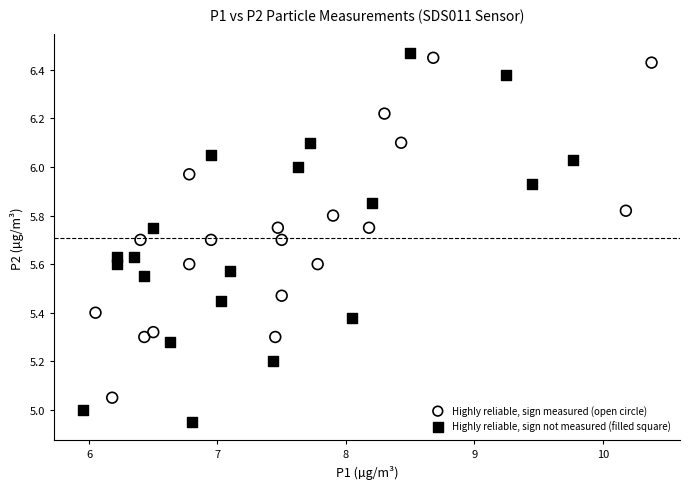

Which series has the largest Y range (max minus min)?

Highly reliable, sign not measured (filled square)